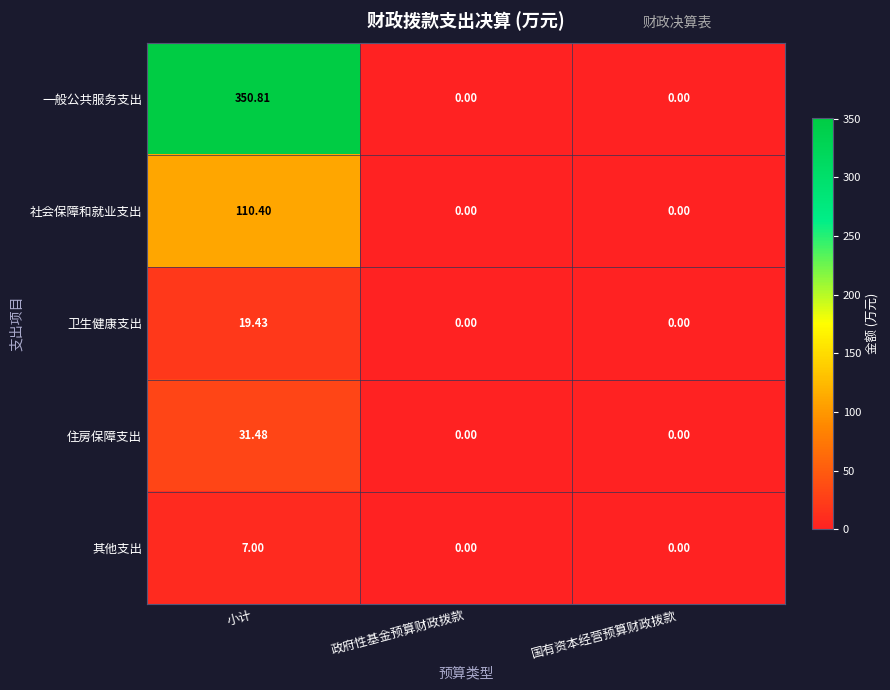

Which label corresponds to the largest value in the chart?

小计